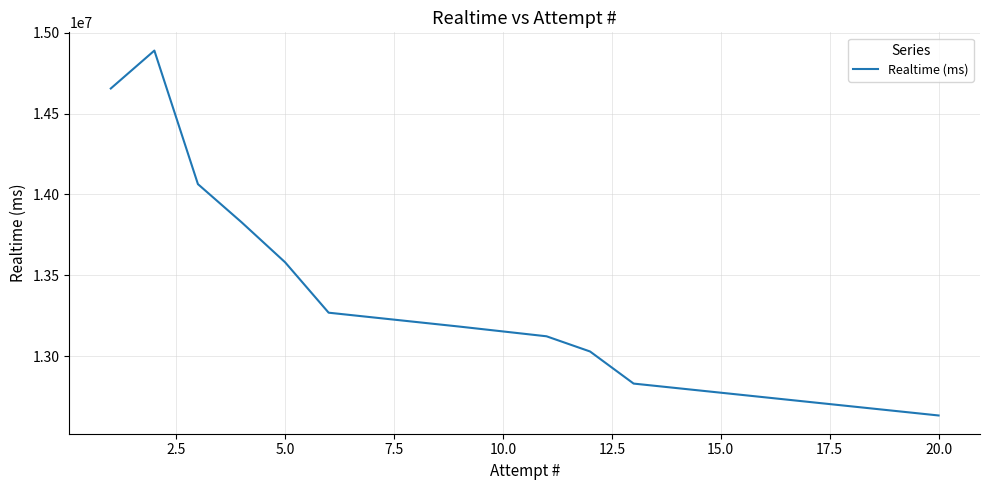

What is the maximum value shown in the chart?

14888919